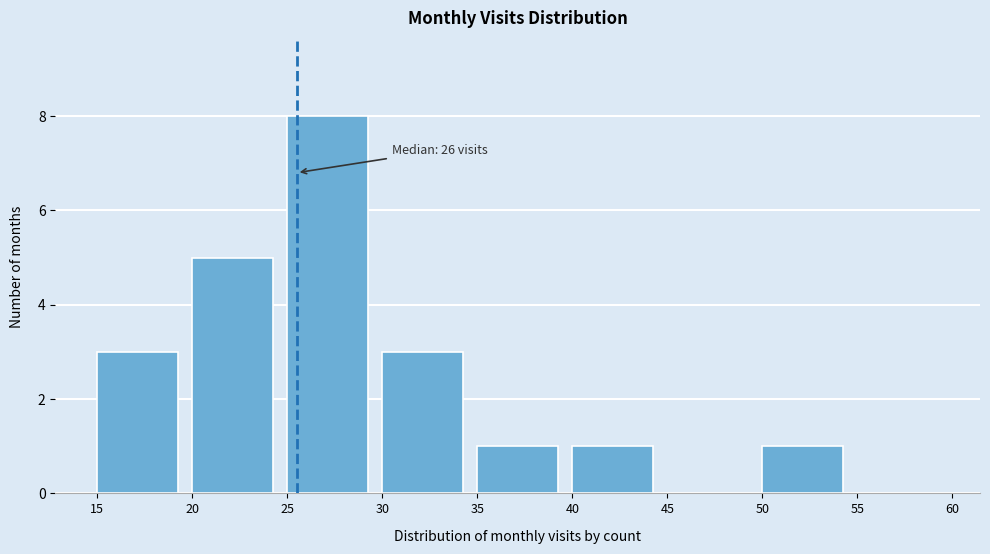

Over which range of the x-axis is the bar tallest?

25 to 30